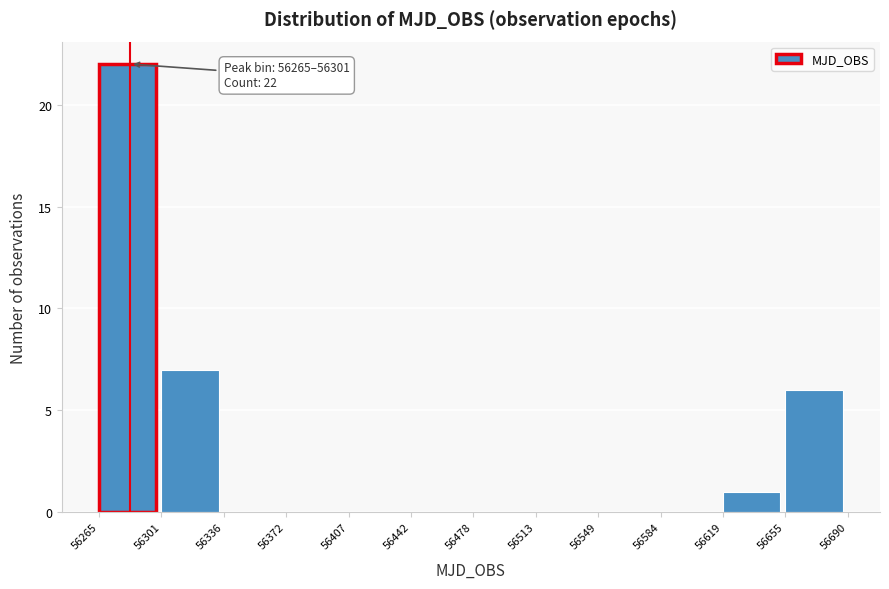

Which range on the x-axis has the tallest bar?

56265 to 56301